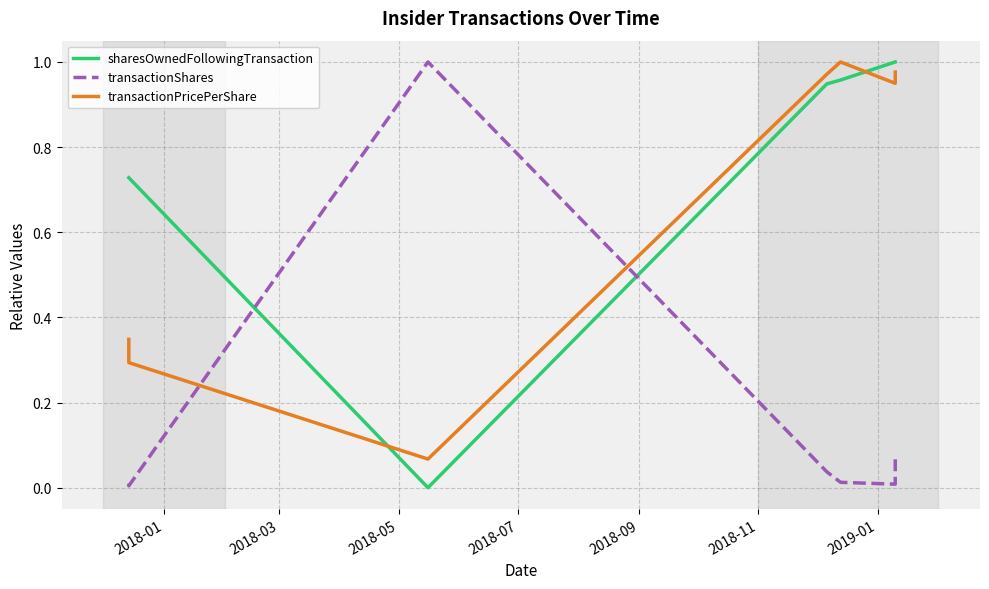

What is the maximum value for sharesOwnedFollowingTransaction?

1.0